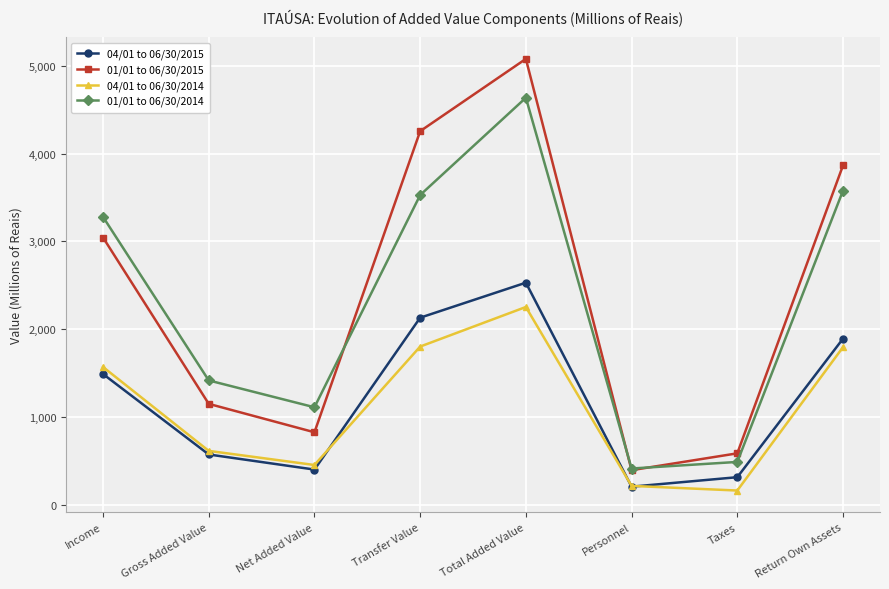

How many lines are shown in the chart?

4